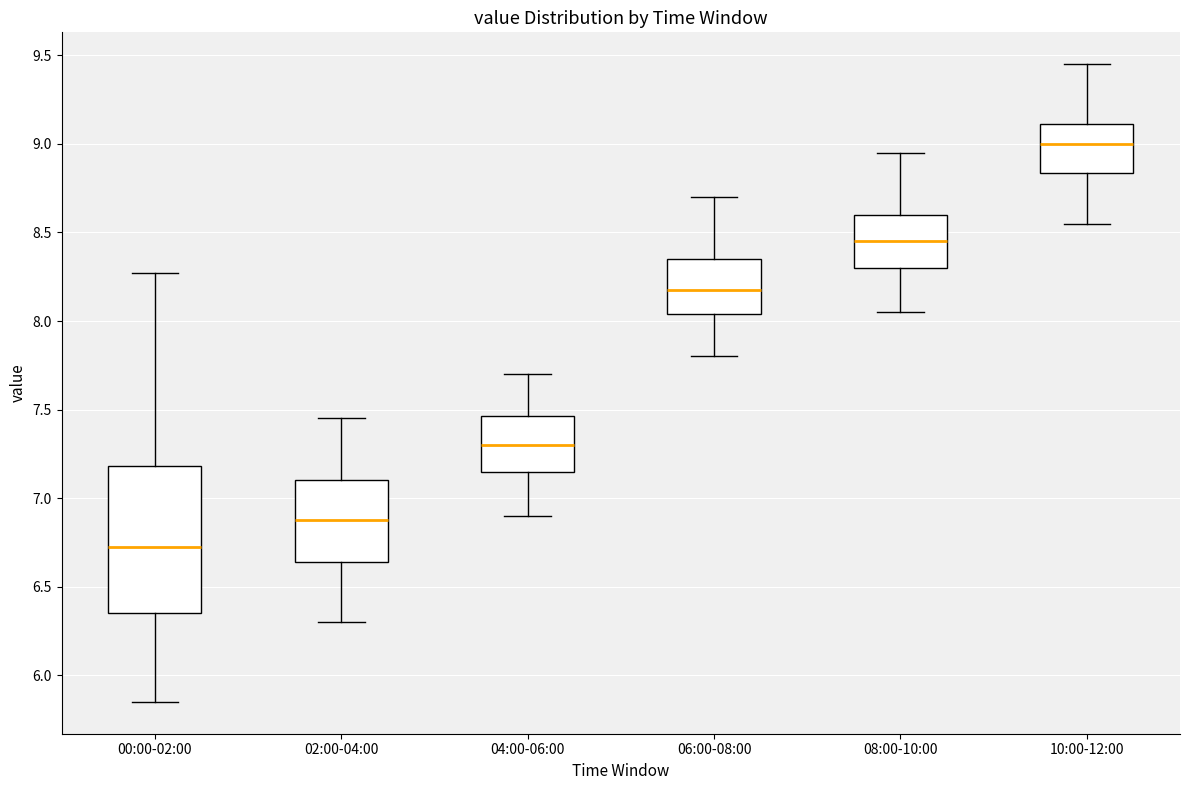

Reading left to right, transcribe this box plot: for each box, give where its median line is, the range the box spans, and where its two whiskers end, as read against the y-axis. The values are not printed on the chart, so give them approximately, as read against the axis.

00:00-02:00: median 6.75, box 6.35 to 7.20, whiskers 5.85 to 8.25
02:00-04:00: median 6.90, box 6.65 to 7.10, whiskers 6.30 to 7.45
04:00-06:00: median 7.30, box 7.15 to 7.45, whiskers 6.90 to 7.70
06:00-08:00: median 8.20, box 8.05 to 8.35, whiskers 7.80 to 8.70
08:00-10:00: median 8.45, box 8.30 to 8.60, whiskers 8.05 to 8.95
10:00-12:00: median 9.00, box 8.85 to 9.10, whiskers 8.55 to 9.45